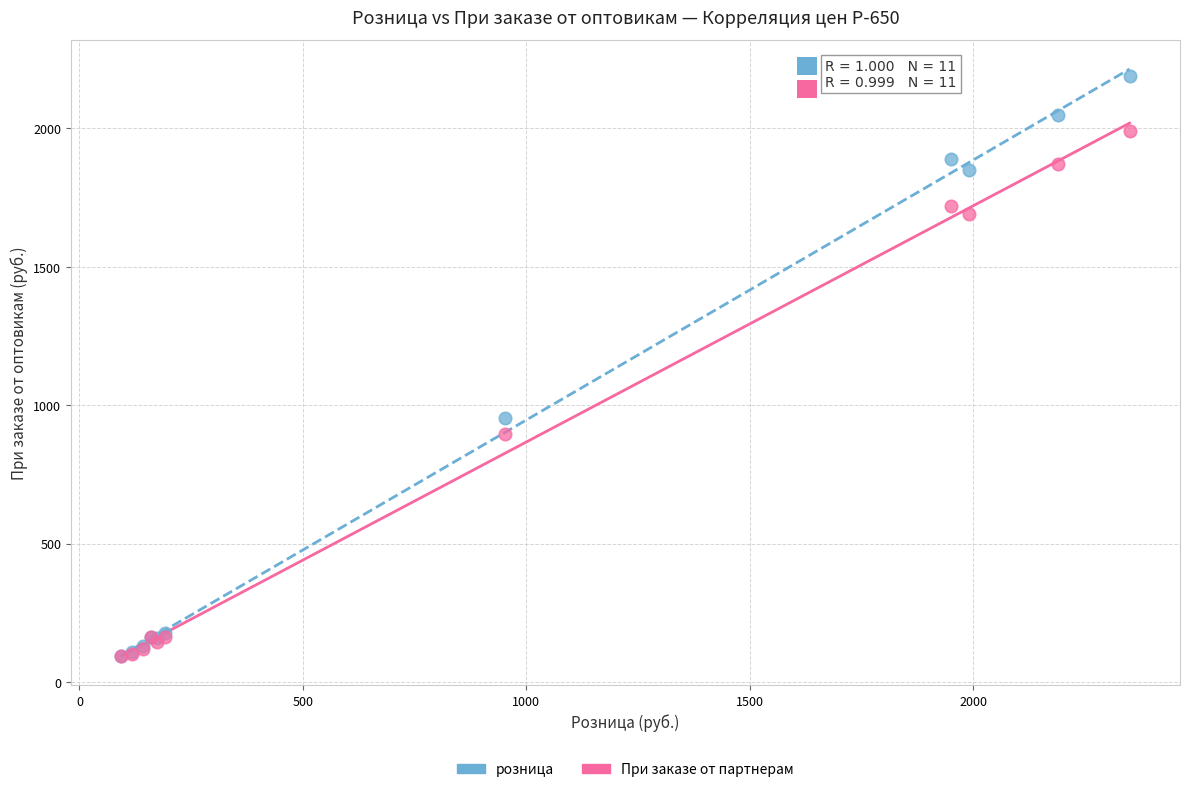

In the розница series, what Y value is closest to 1142?

952